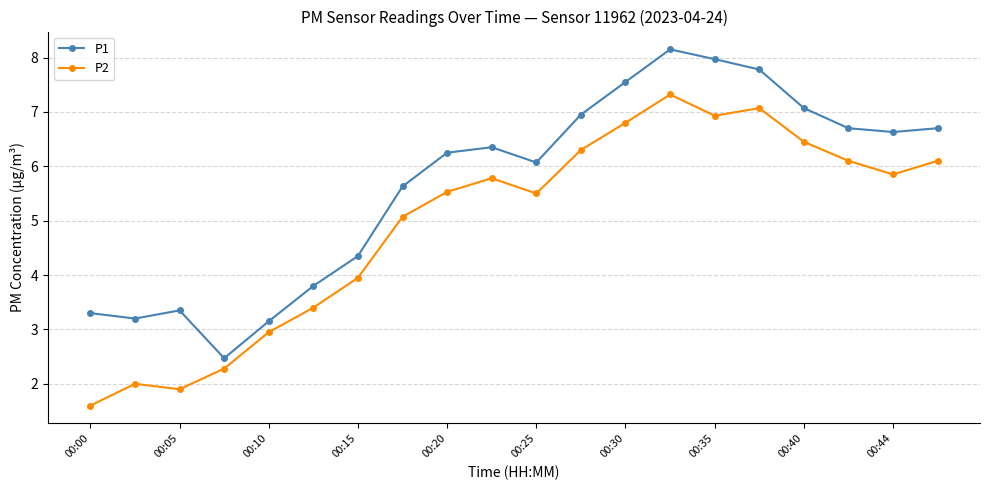

Rank the series by their average value, from highest to lowest.

P1, P2